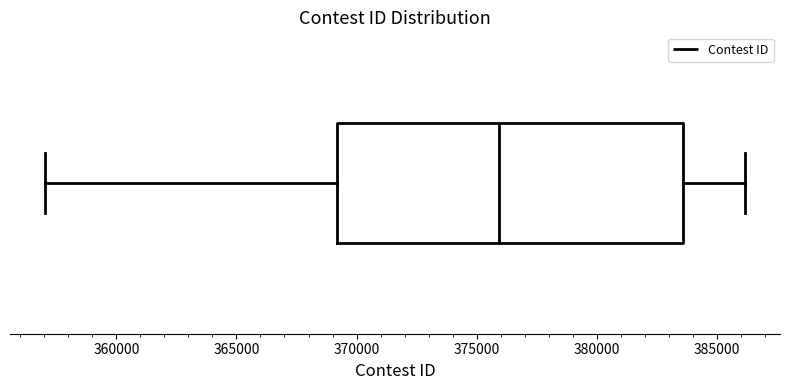

Where does the median line of the box sit on the x-axis? The values are not printed on the chart, so give them approximately, as read against the axis.

376000